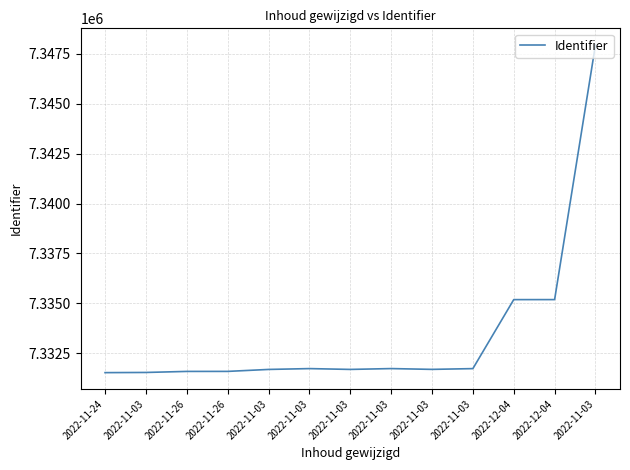

What is the difference between the maximum and minimum values?

16410